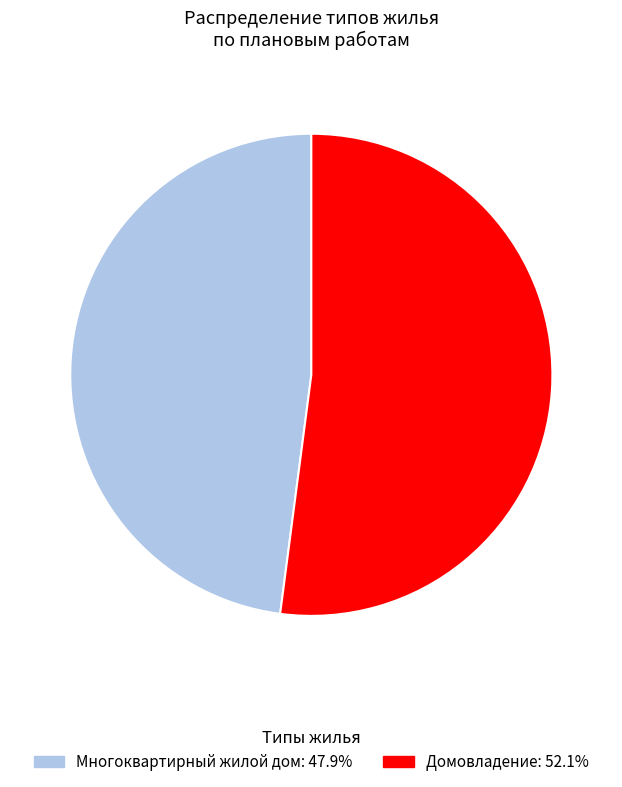

How many segments does this pie chart have?

2